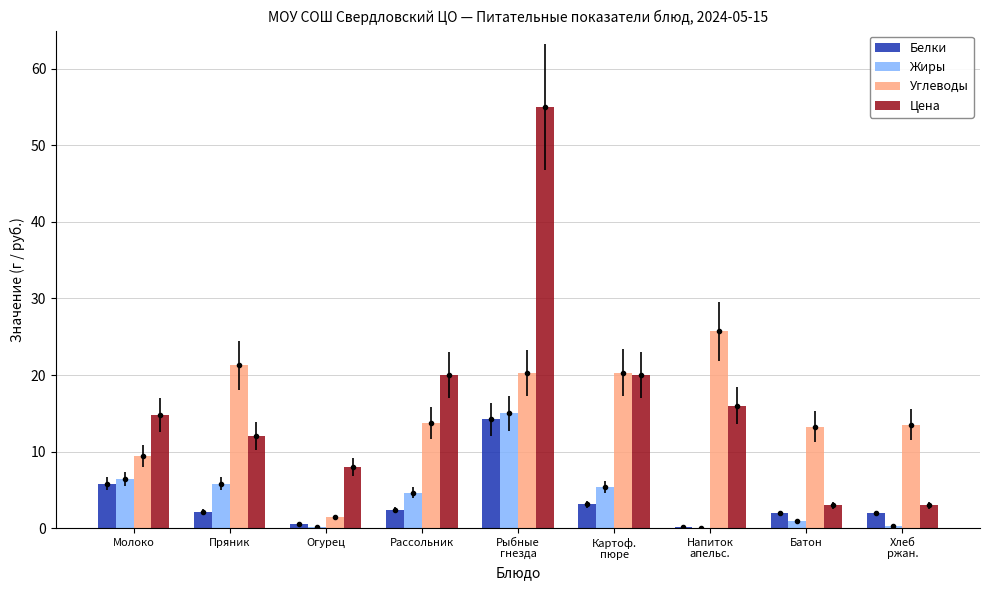

What is the difference between the highest and lowest values at Хлеб
ржан.?

13.2